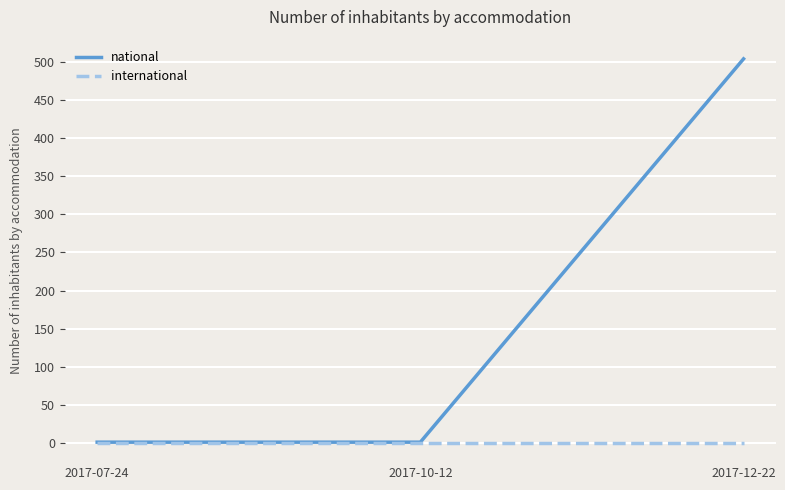

The value of national at 2017-12-22 is 274. True or false?

False